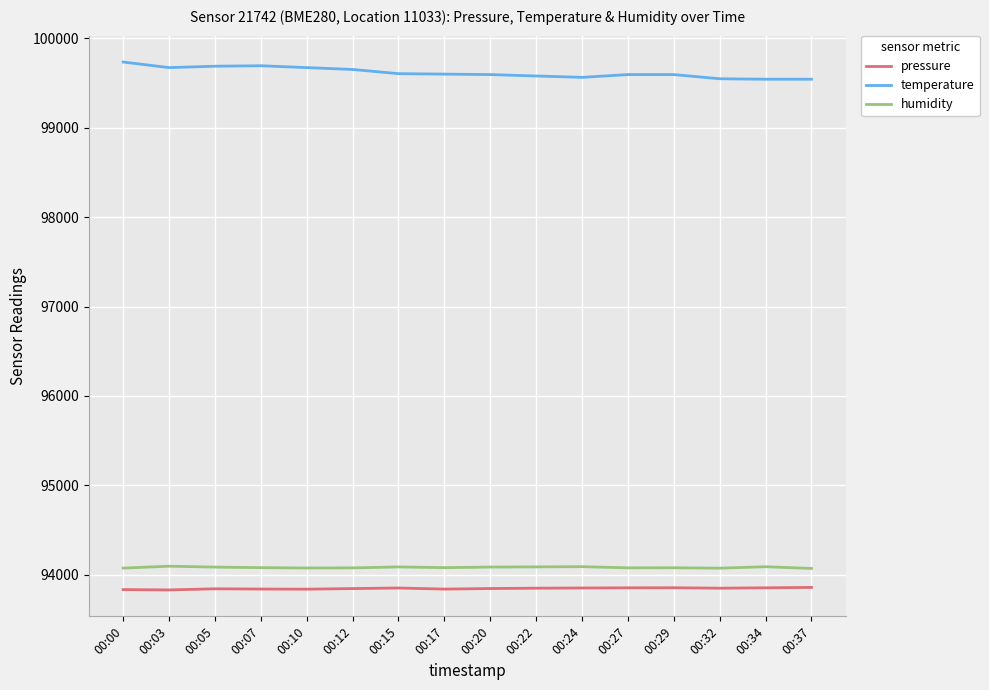

Is the value of temperature at 00:37 greater than the value of humidity at 00:00?

Yes